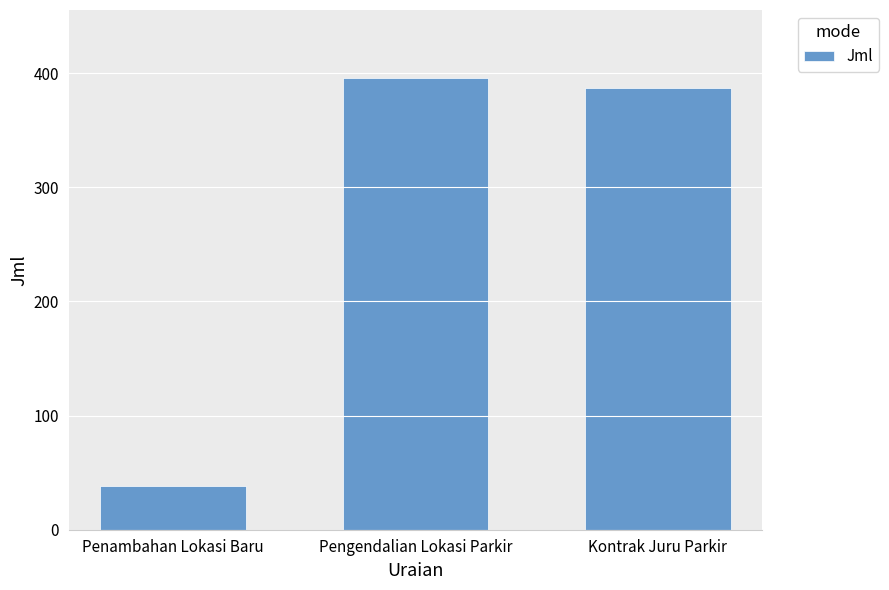

The chart shows a value of 221 at Pengendalian Lokasi Parkir. True or false?

False